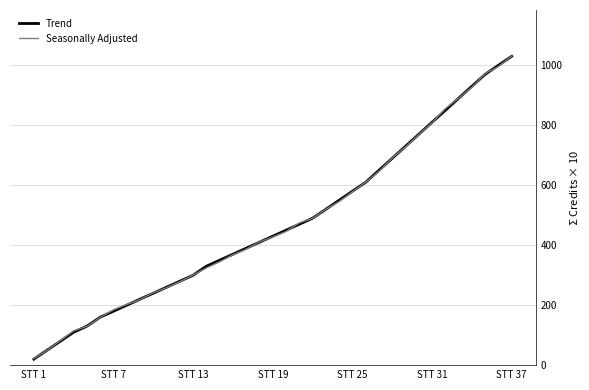

What is the maximum value shown in the chart?

1030.6